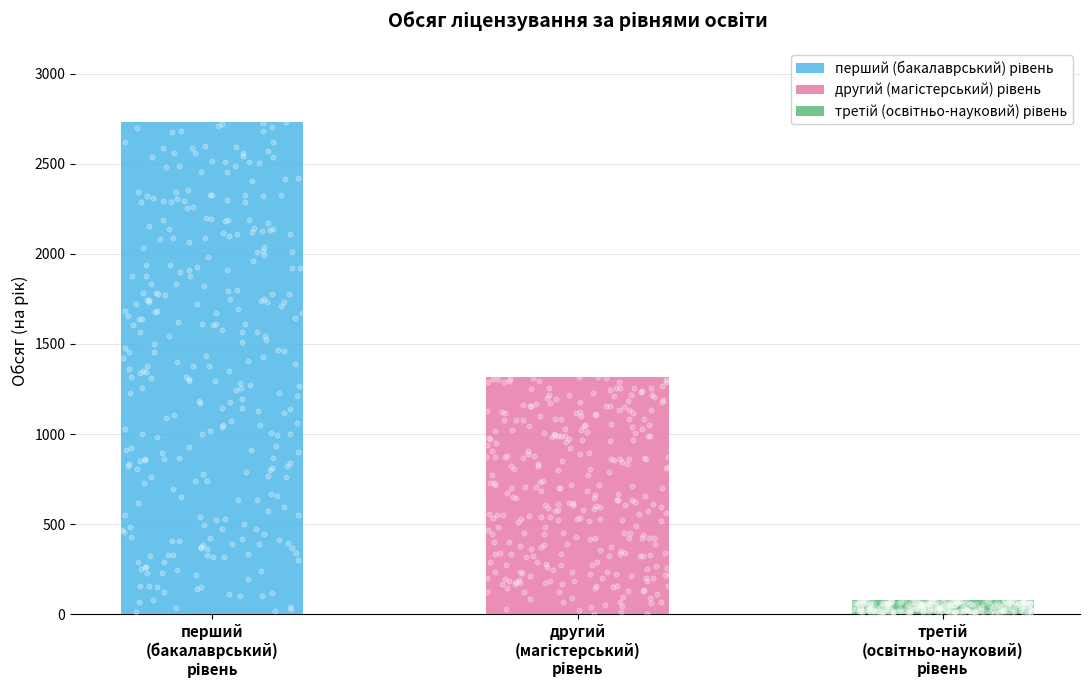

Between третій (освітньо-науковий) рівень and перший (бакалаврський) рівень, which is larger?

перший (бакалаврський) рівень